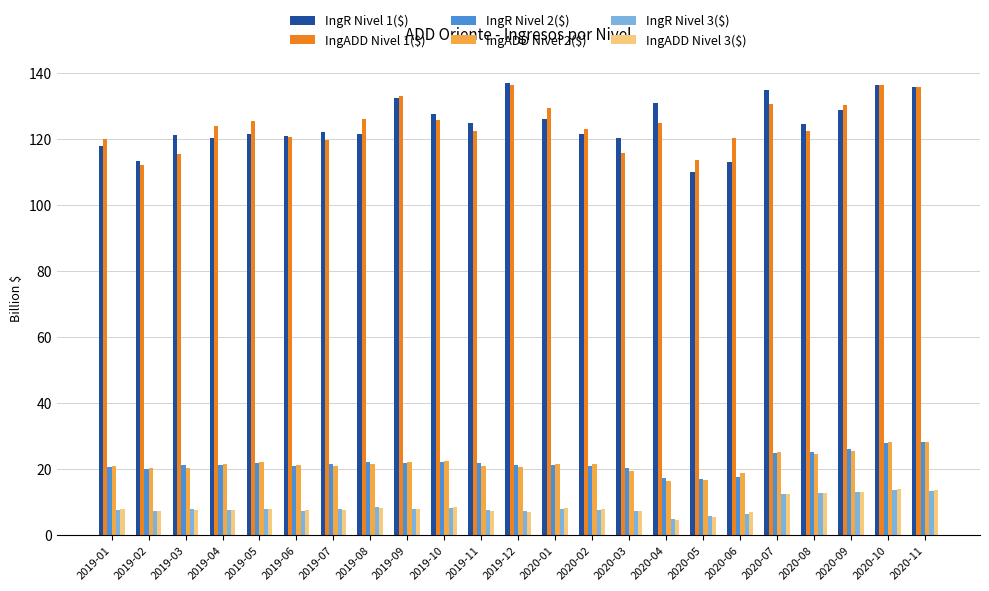

The IngR Nivel 3($) series shows 3.3 at 2019-08. True or false?

False